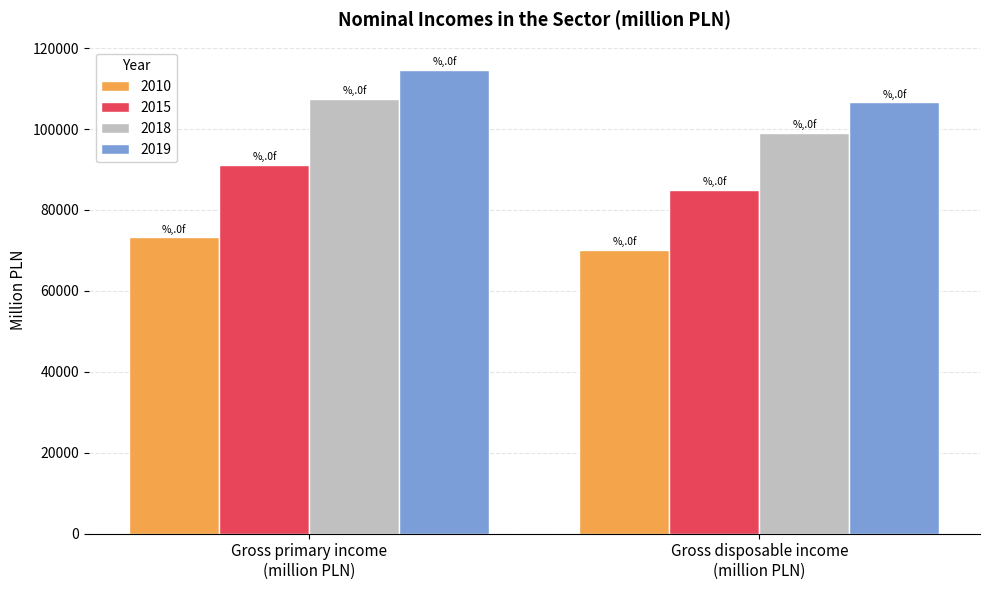

What is the difference between the maximum and minimum values in the 2010 series?

3025